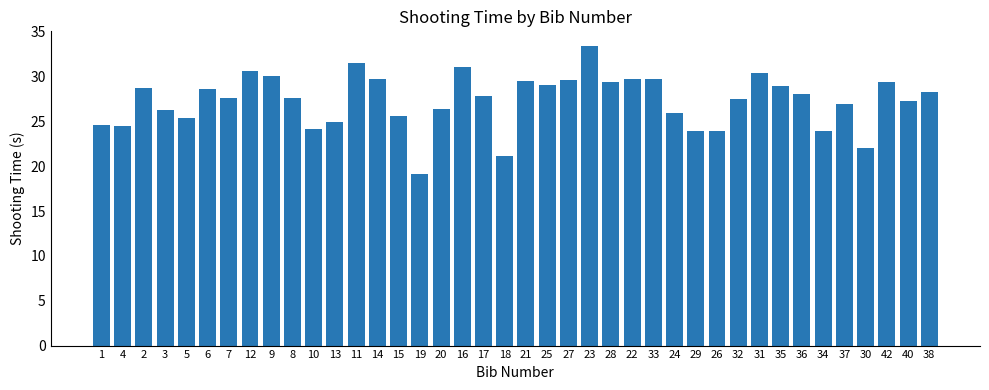

What is the label of the 31st bar from the right?

8